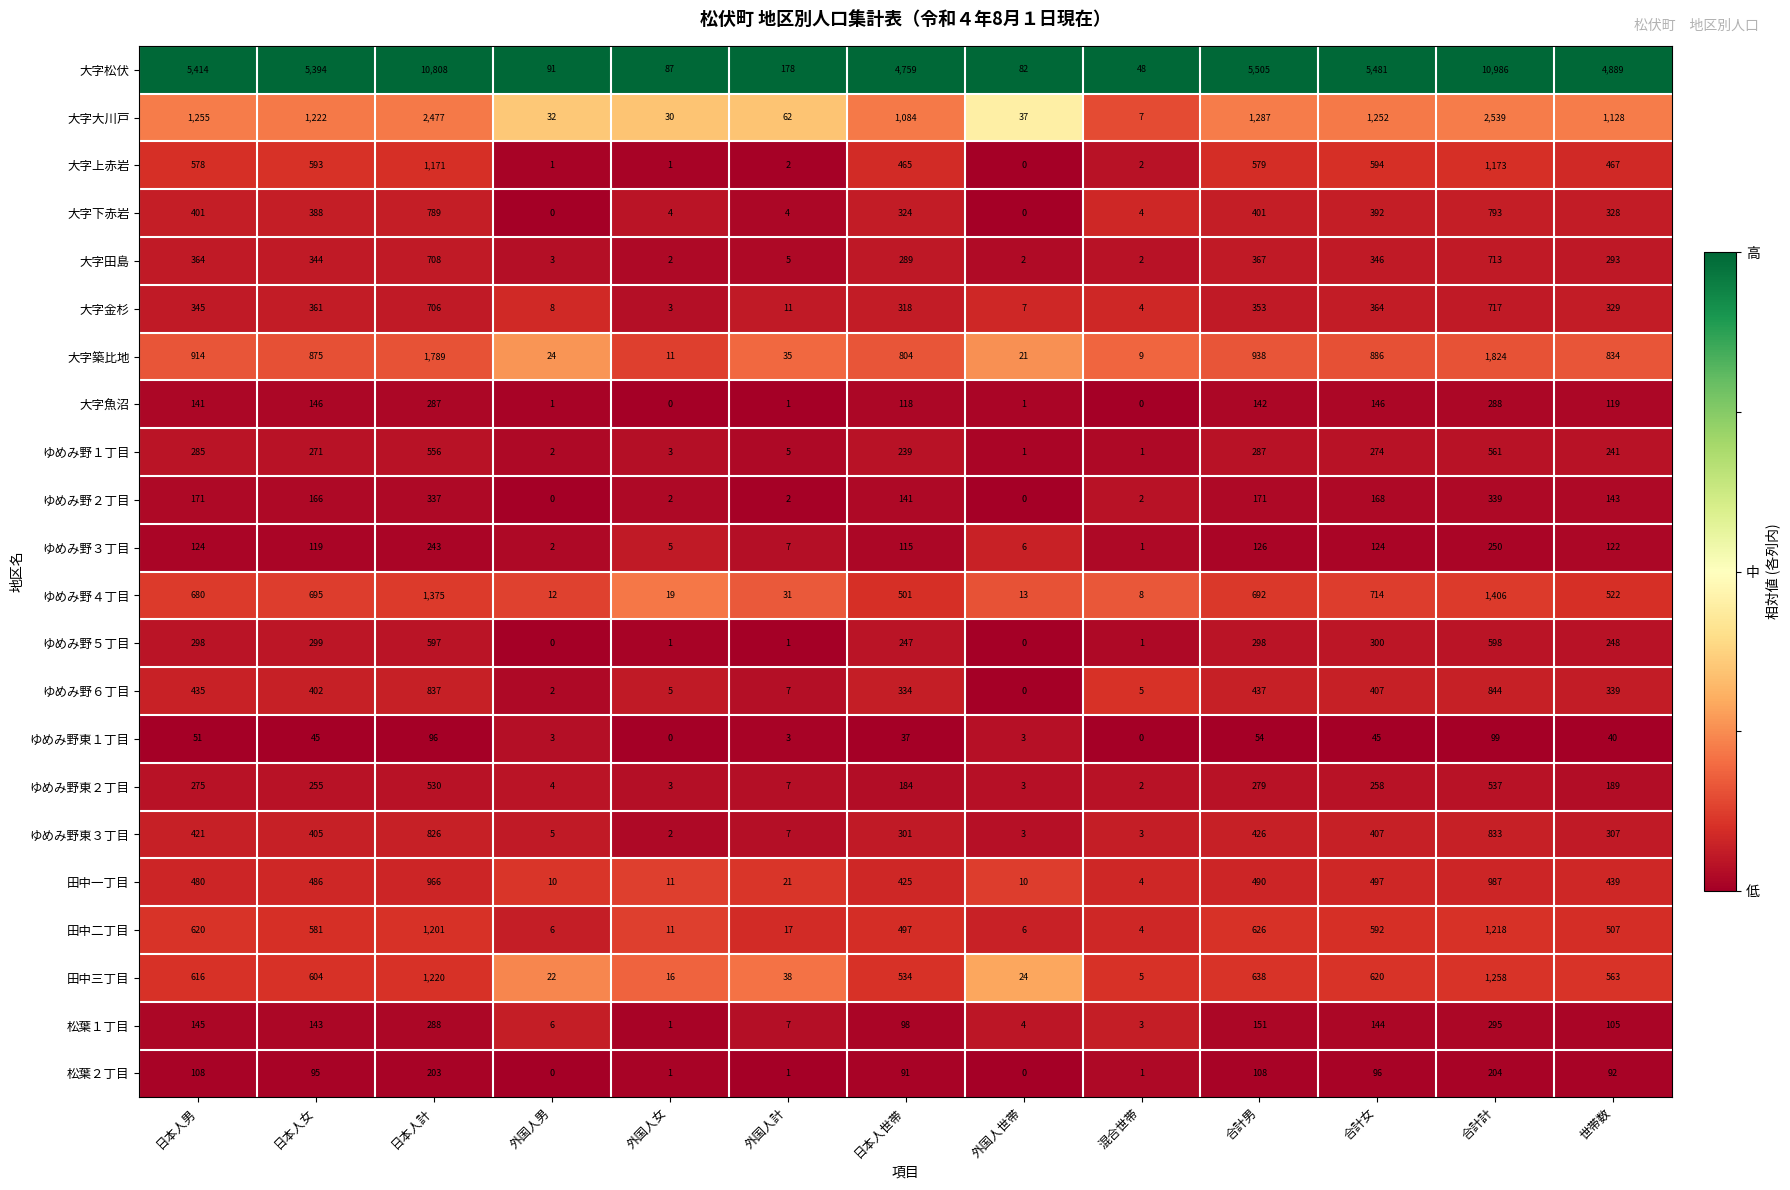

Which series has the largest total across all categories?

大字松伏